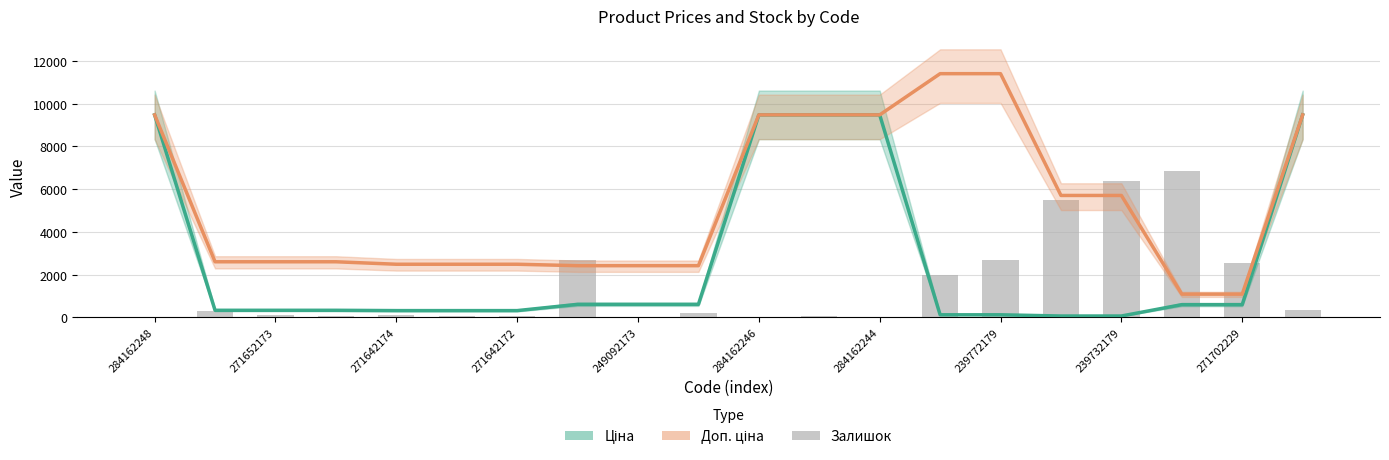

At which category is the sum across all series the highest?

19